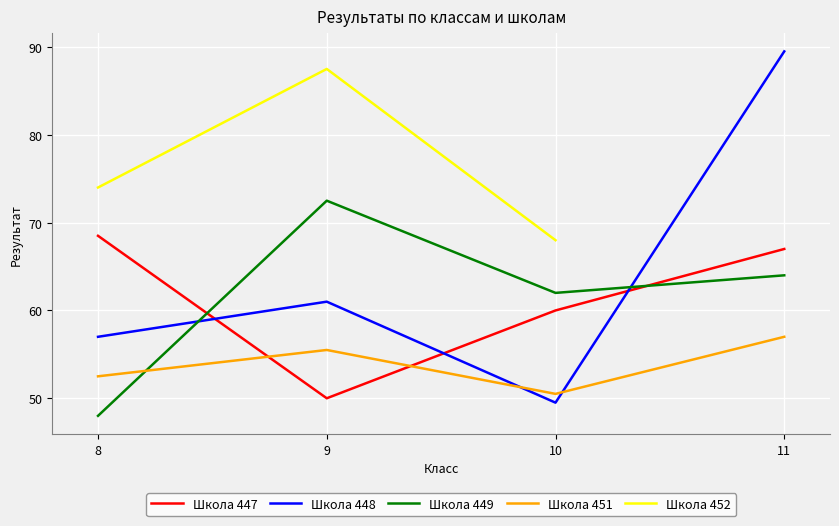

How many data points in Школа 451 are less than 55?

2